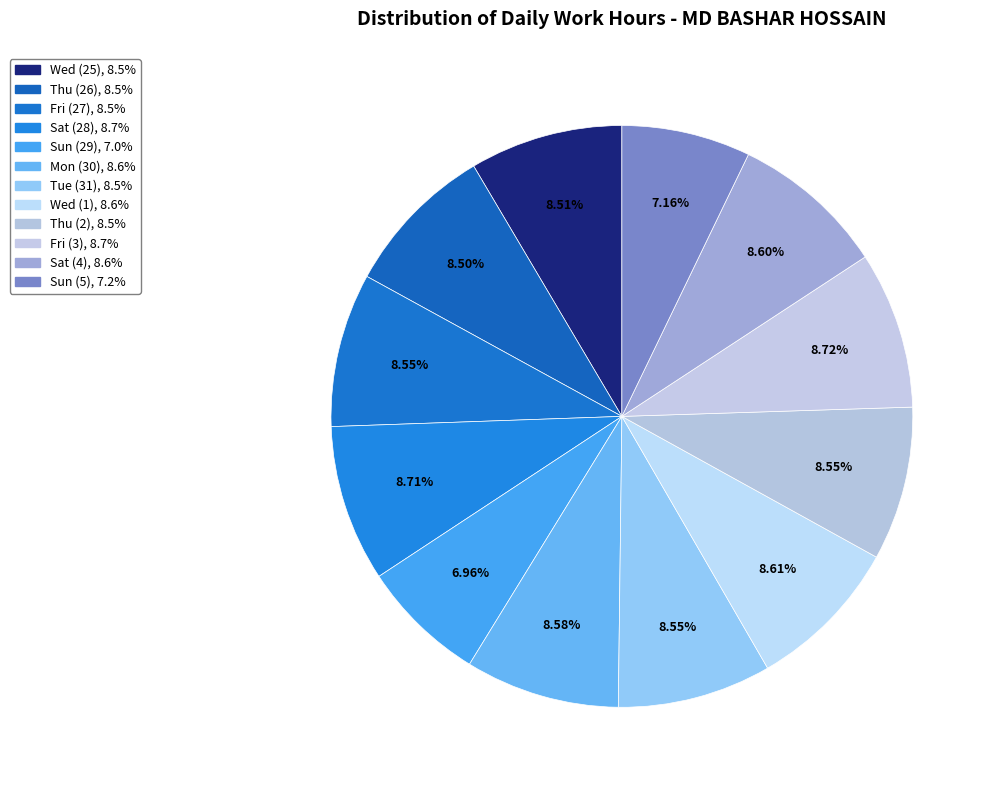

Between Wed (25) and Tue (31), which is larger?

Tue (31)